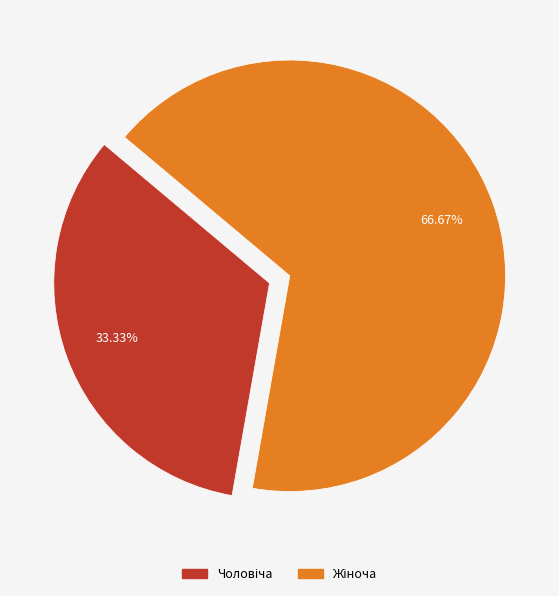

Does any single category account for the majority?

Yes